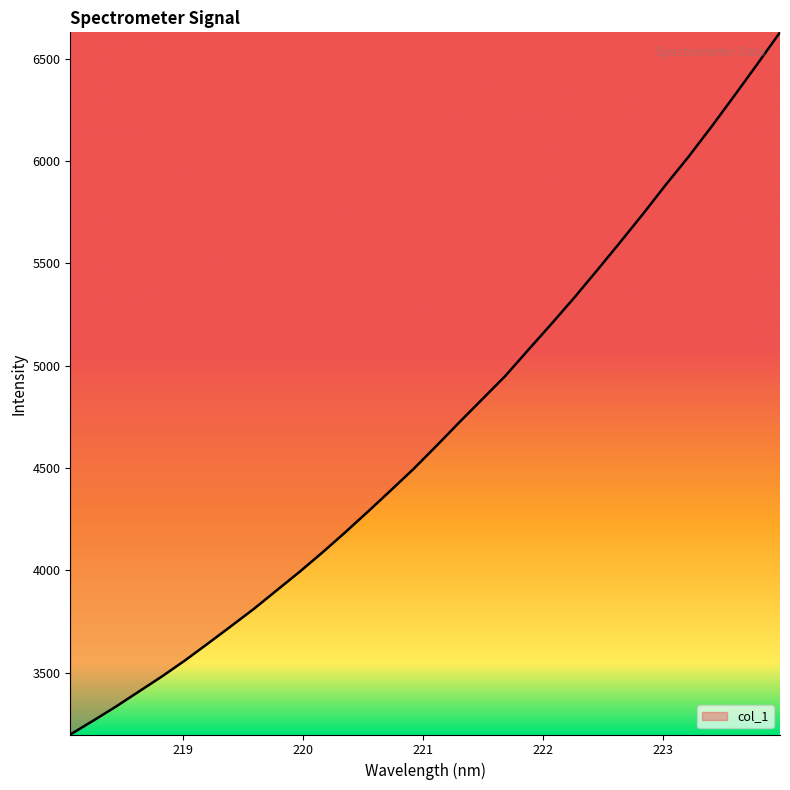

What is the smallest value displayed?

3197.0